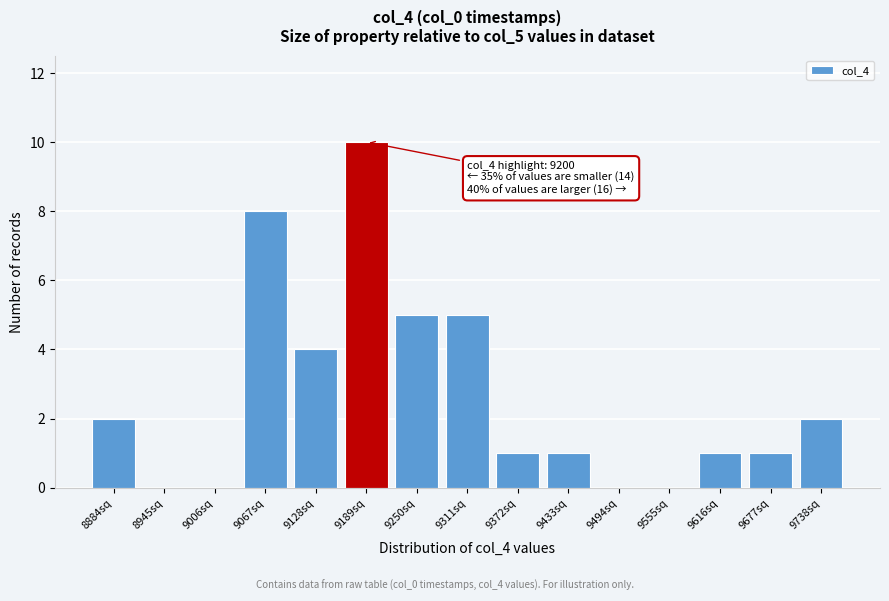

Reading left to right, extract all data points from this chart.

8884sq=2	8945sq=0	9006sq=0	9067sq=8	9128sq=4	9189sq=10	9250sq=5	9311sq=5	9372sq=1	9433sq=1	9494sq=0	9555sq=0	9616sq=1	9677sq=1	9738sq=2